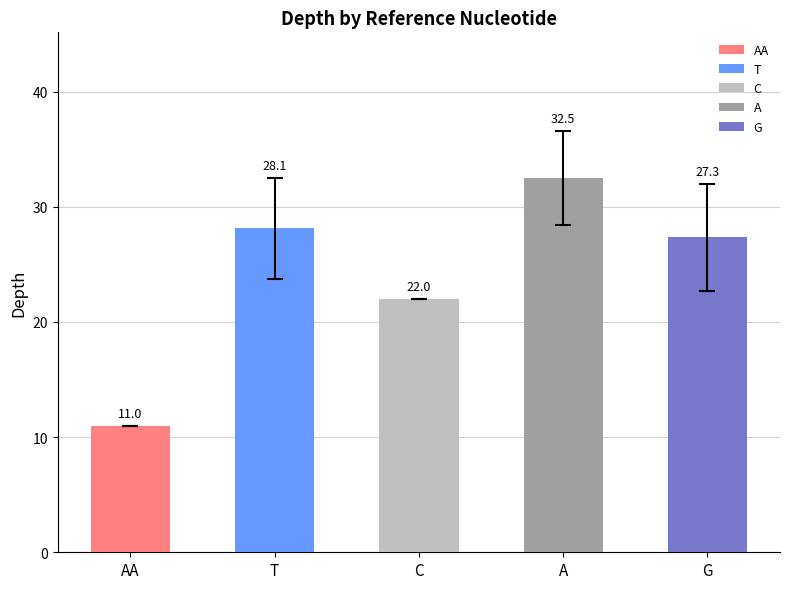

Reading left to right, what are all the values shown in this chart?

11.0	28.1	22.0	32.5	27.3